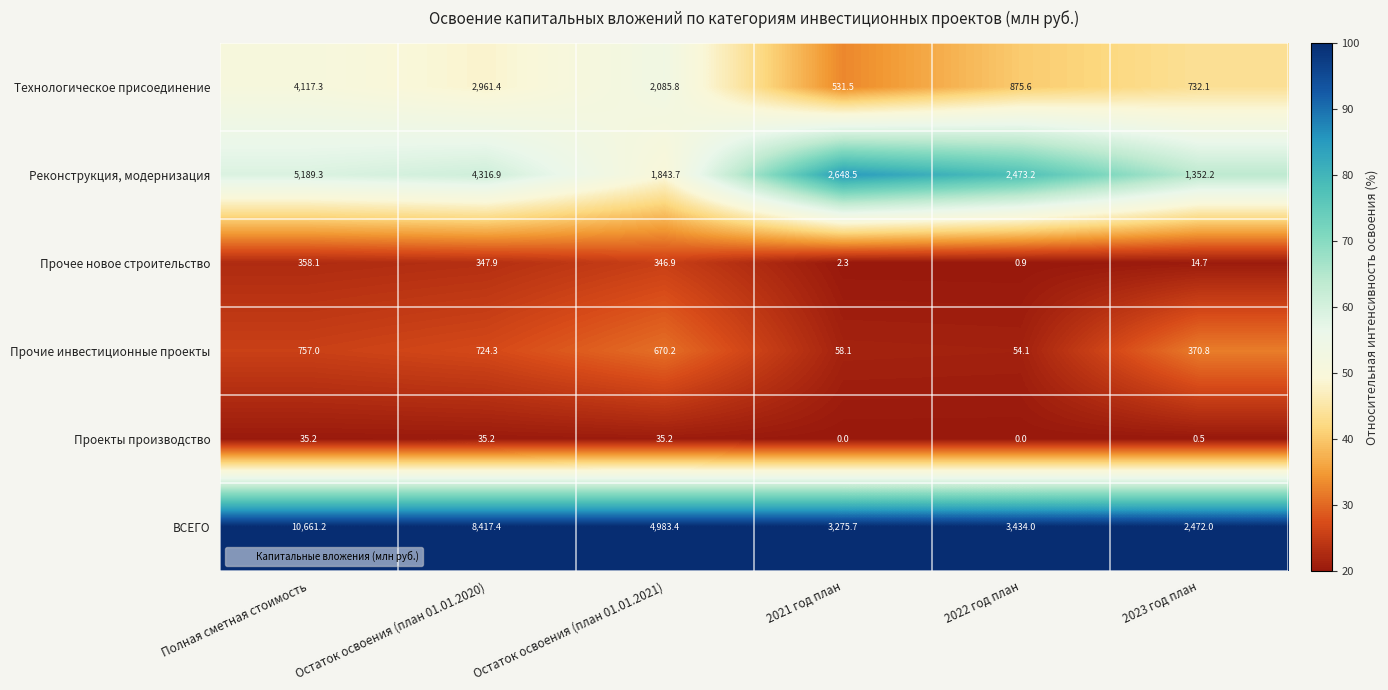

What is the difference between the second highest and second lowest values in the Реконструкция, модернизация series?

2473.2